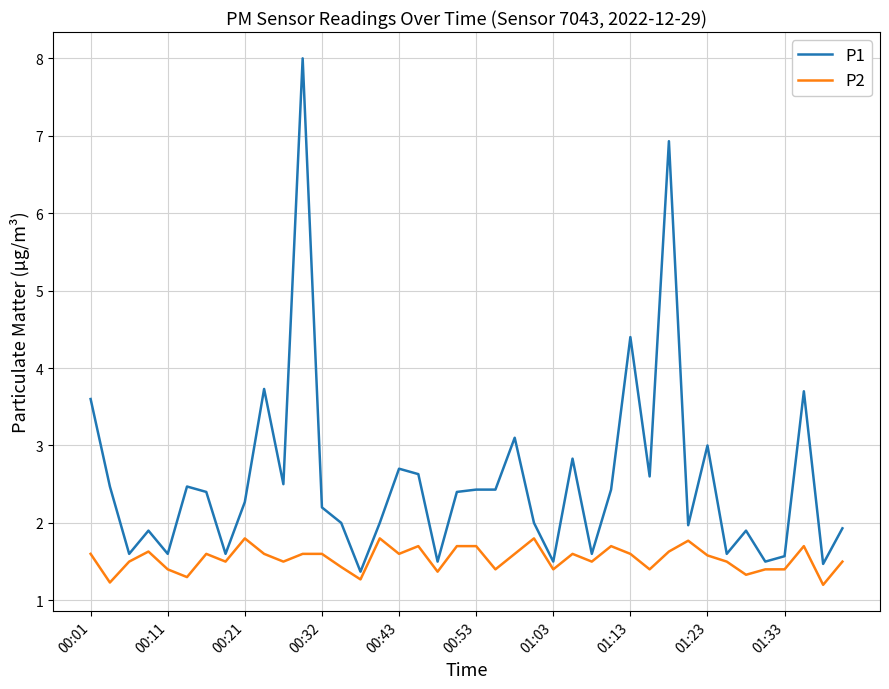

Does the chart have visible grid lines?

Yes